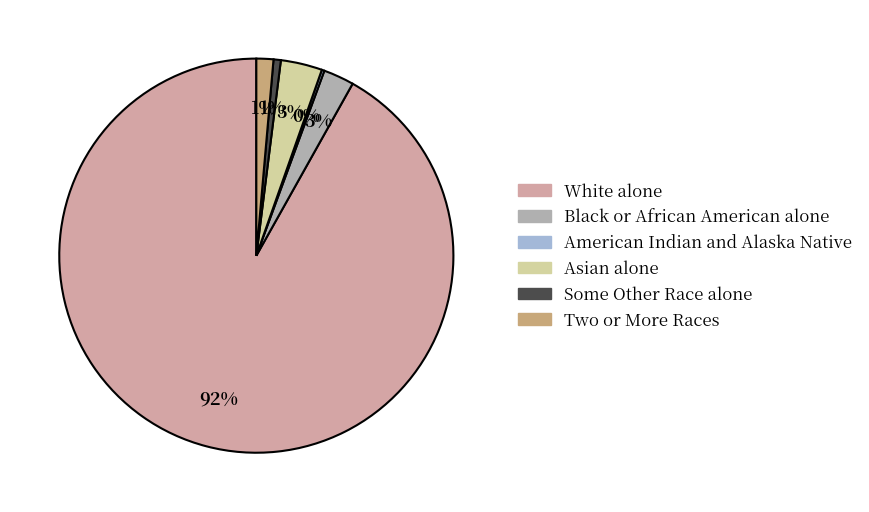

What percentage is the Two or More Races slice, to the nearest percent?

1%